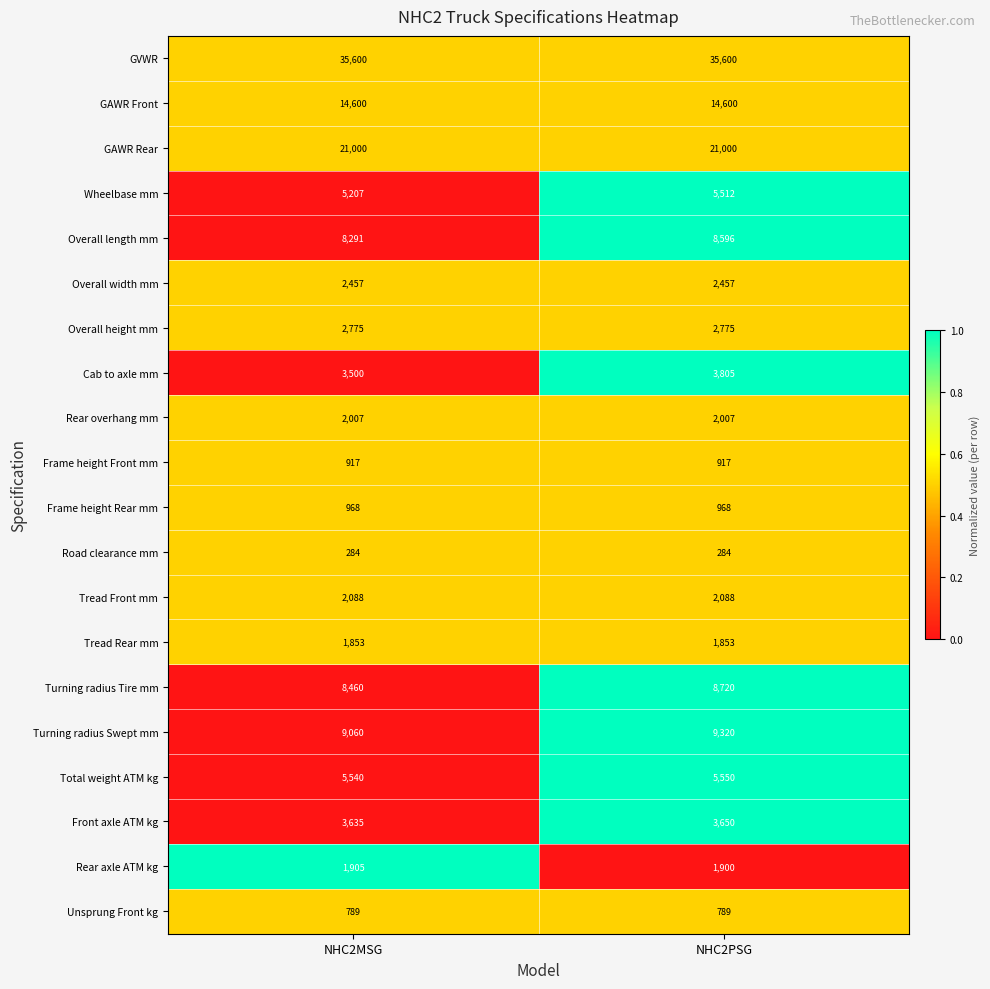

List the series in order of their peak value, highest first.

GVWR, GAWR Rear, GAWR Front, Turning radius Swept mm, Turning radius Tire mm, Overall length mm, Total weight ATM kg, Wheelbase mm, Cab to axle mm, Front axle ATM kg, Overall height mm, Overall width mm, Tread Front mm, Rear overhang mm, Rear axle ATM kg, Tread Rear mm, Frame height Rear mm, Frame height Front mm, Unsprung Front kg, Road clearance mm